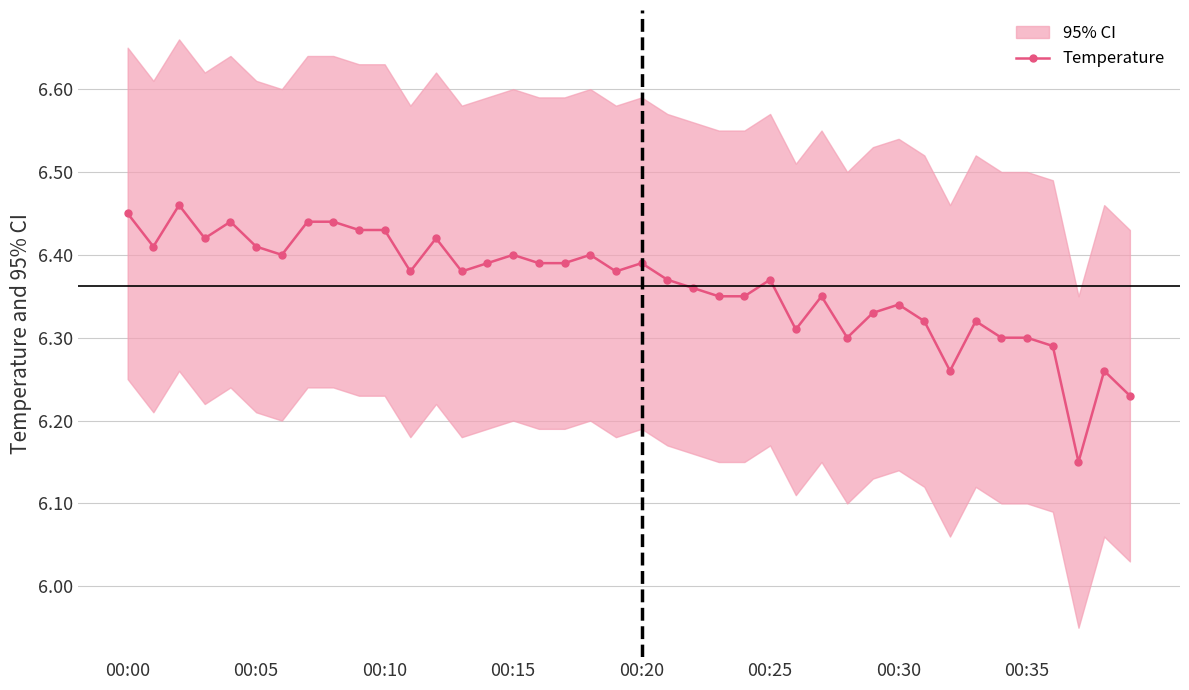

The Temperature series shows 11.1 at 00:05. True or false?

False